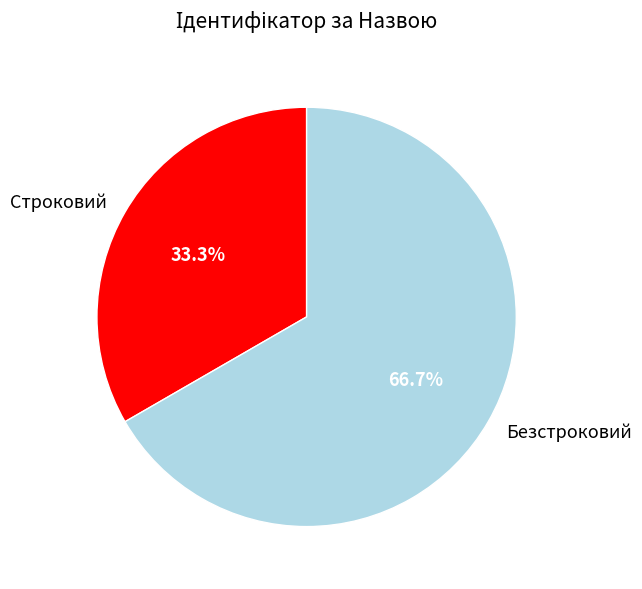

Which category has the biggest portion of the pie?

Безстроковий